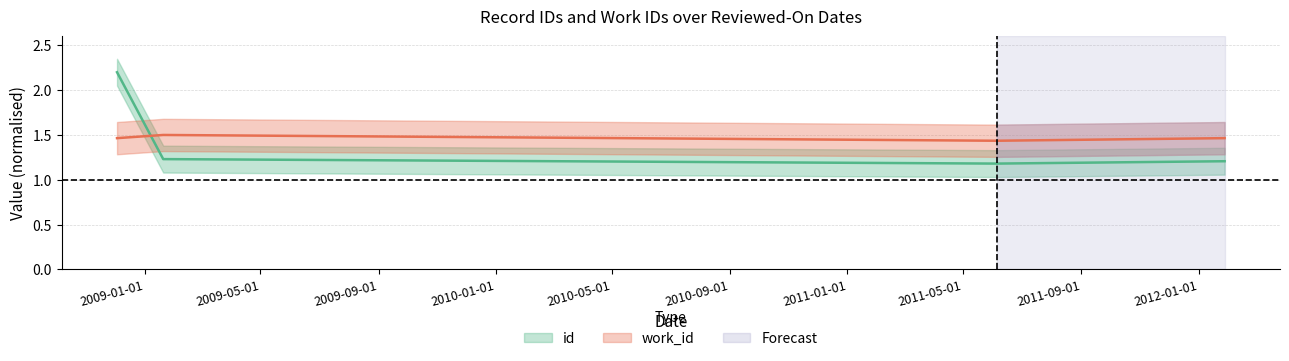

Which series has the widest spread of values?

id